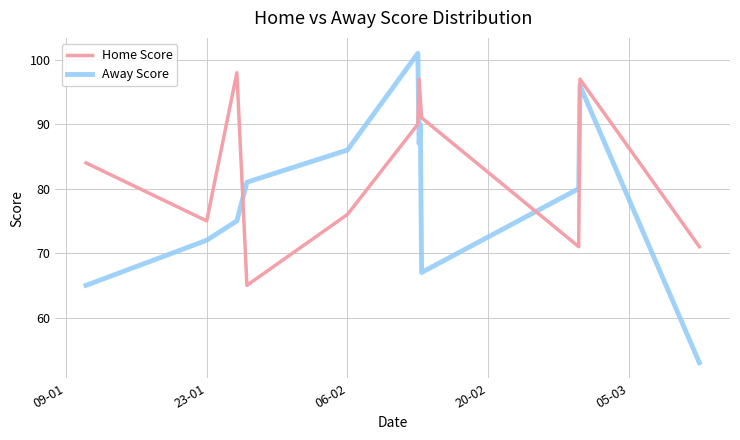

What is the difference between the maximum and minimum values in the Home Score series?

33